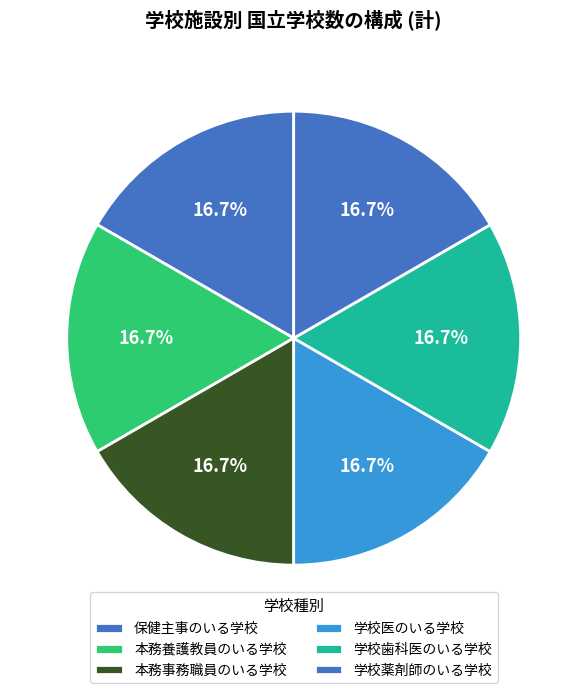

Does any single category account for the majority?

No